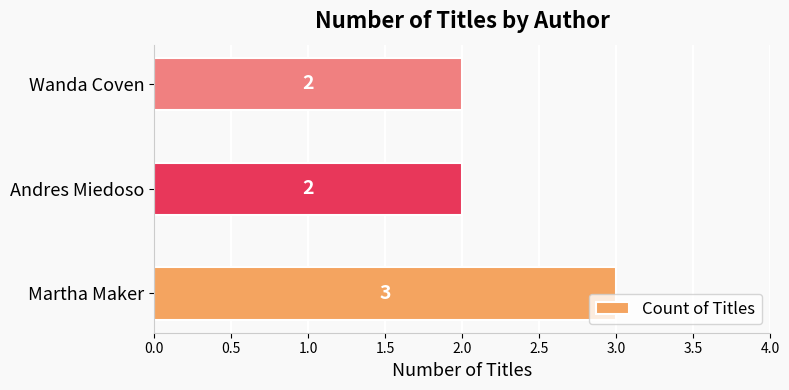

What is the maximum value shown in the chart?

3